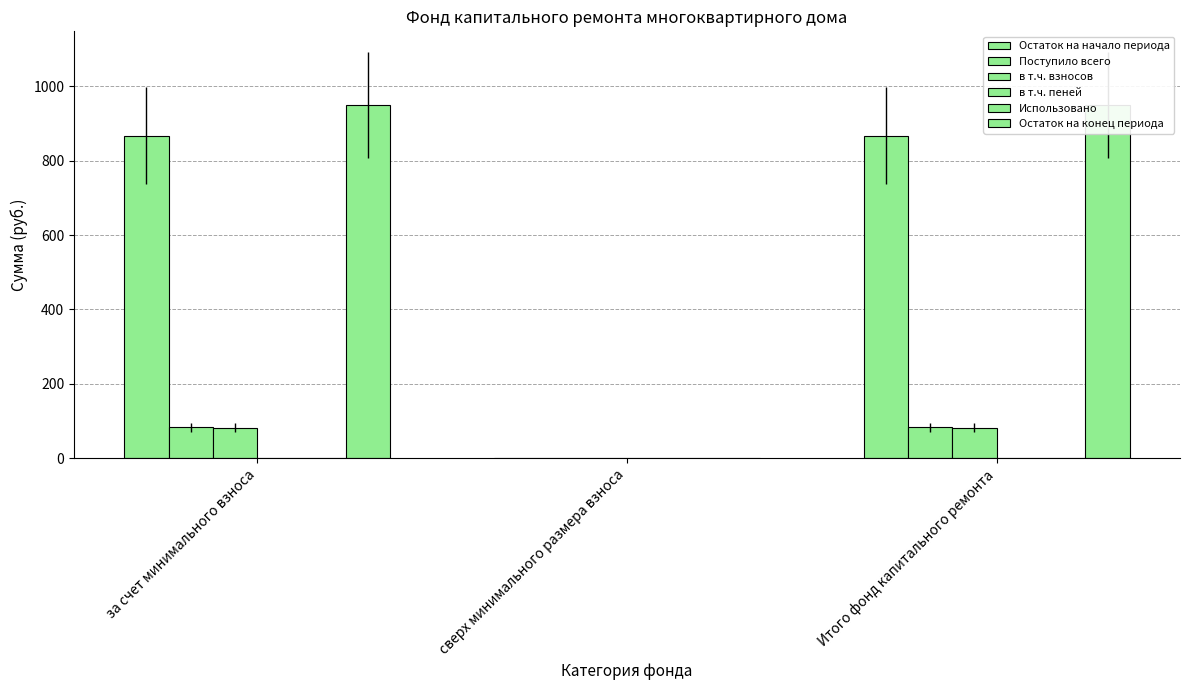

At за счет минимального взноса, list the series in order from largest to smallest.

Остаток на конец периода, Остаток на начало периода, Поступило всего, в т.ч. взносов, в т.ч. пеней, Использовано